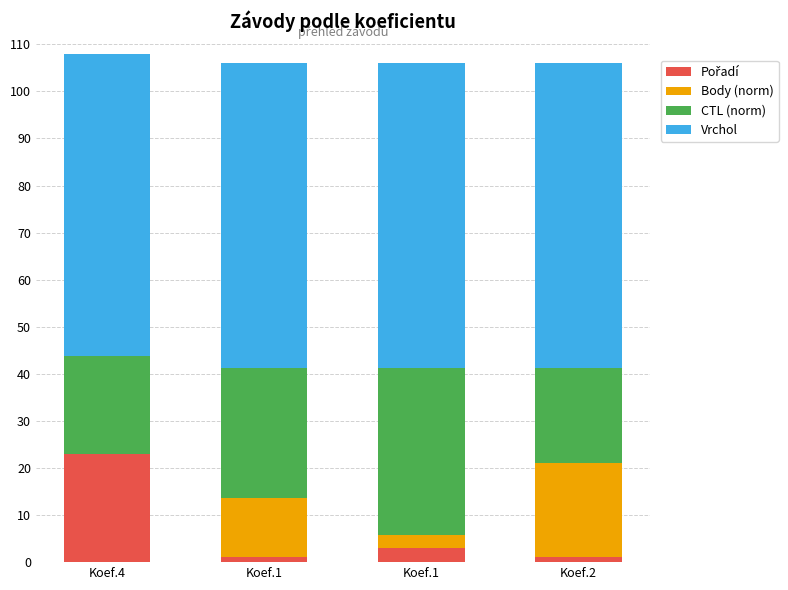

Count the number of data series in this chart.

4